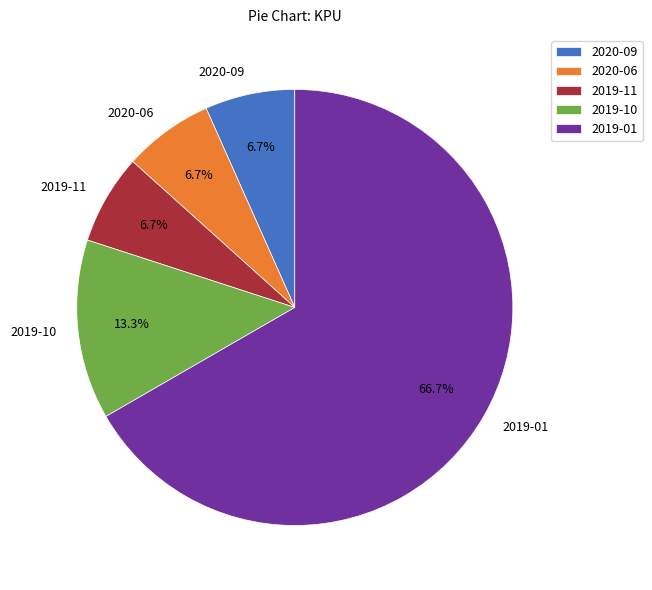

Is there a majority slice in this chart?

Yes